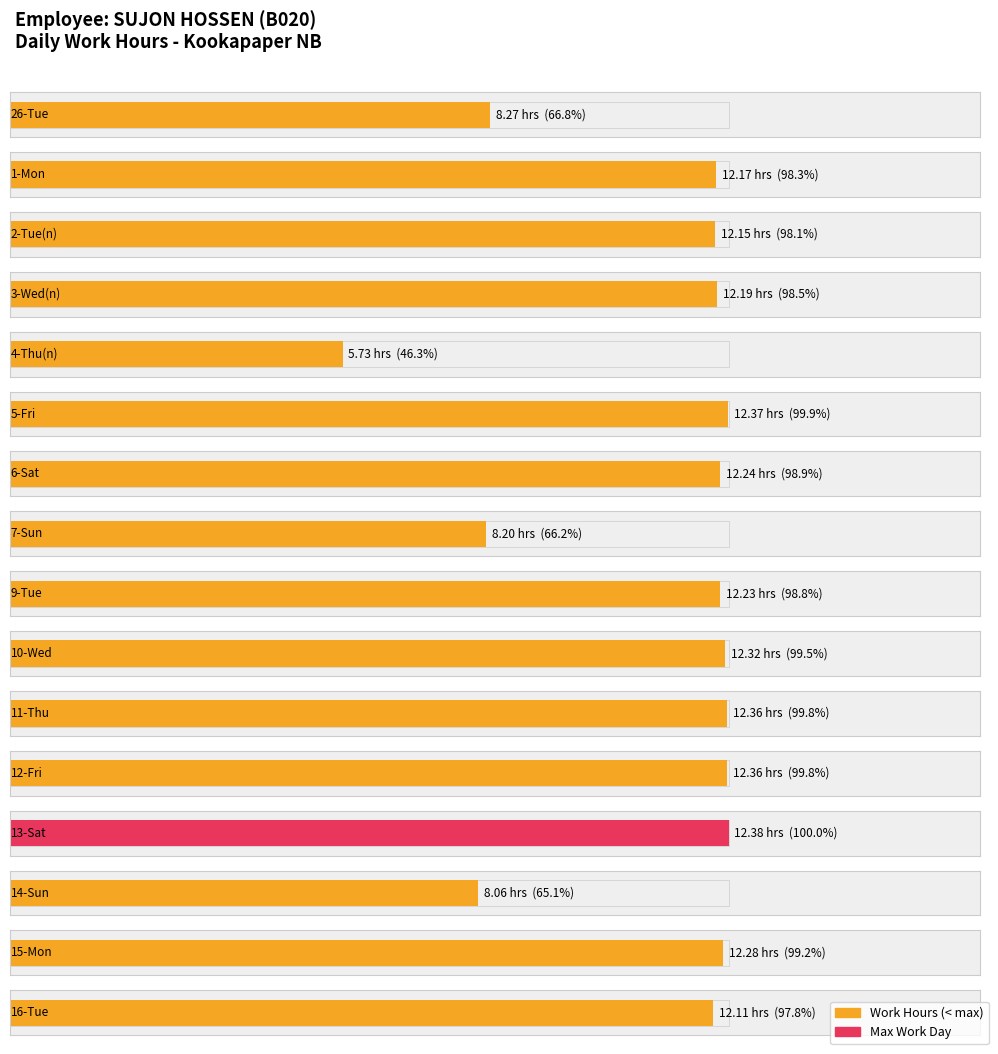

Which category has the lowest value across all series?

4-Thu(n)